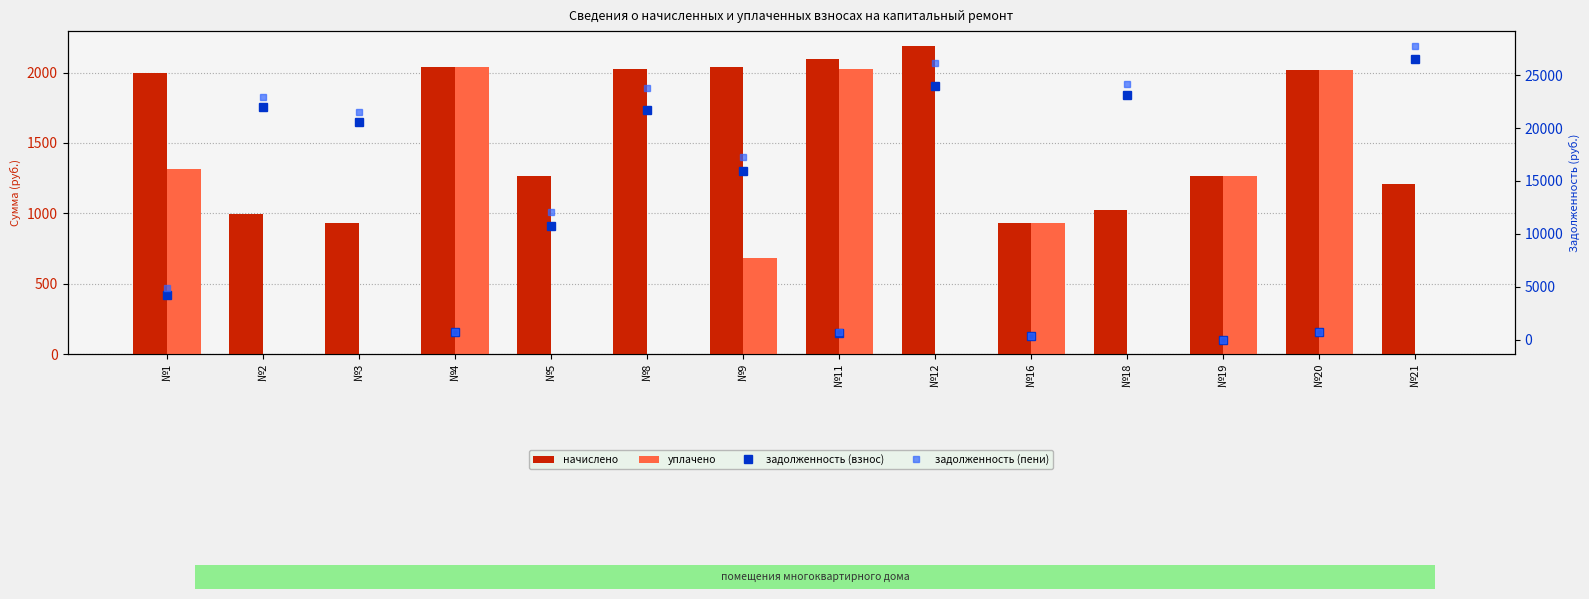

What is the sum of all уплачено values?

10281.7